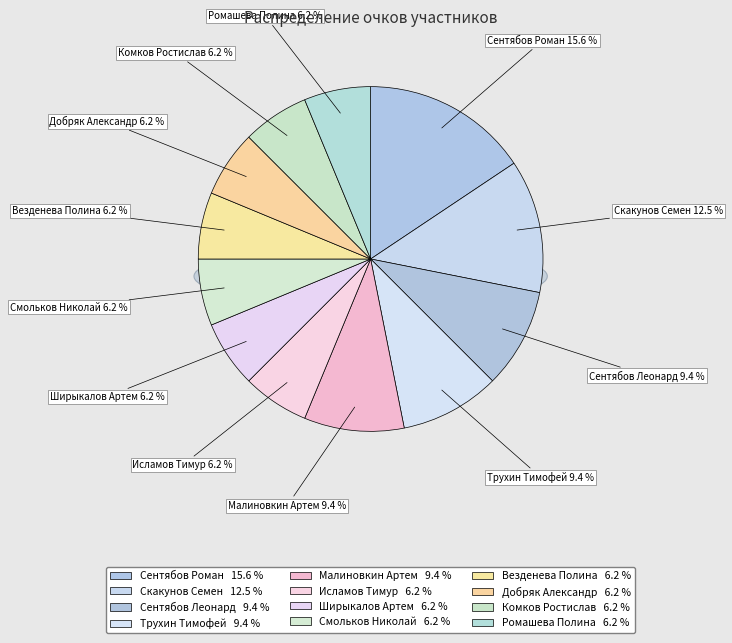

How many segments does this pie chart have?

12